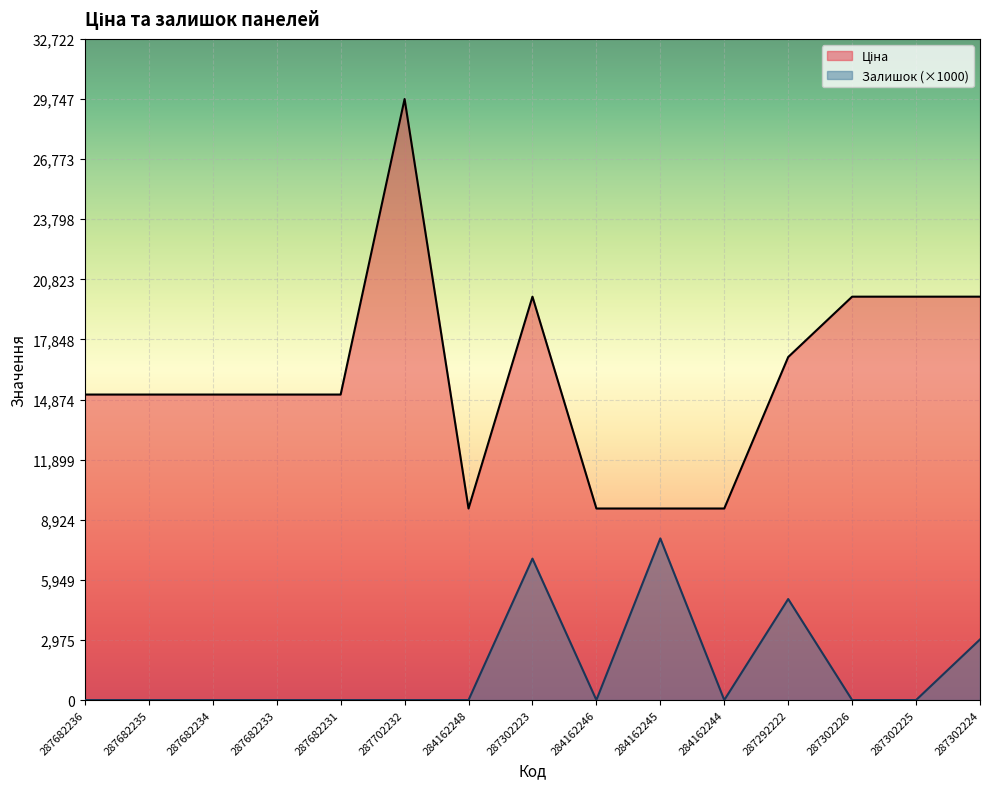

Which series has the largest total across all categories?

Ціна